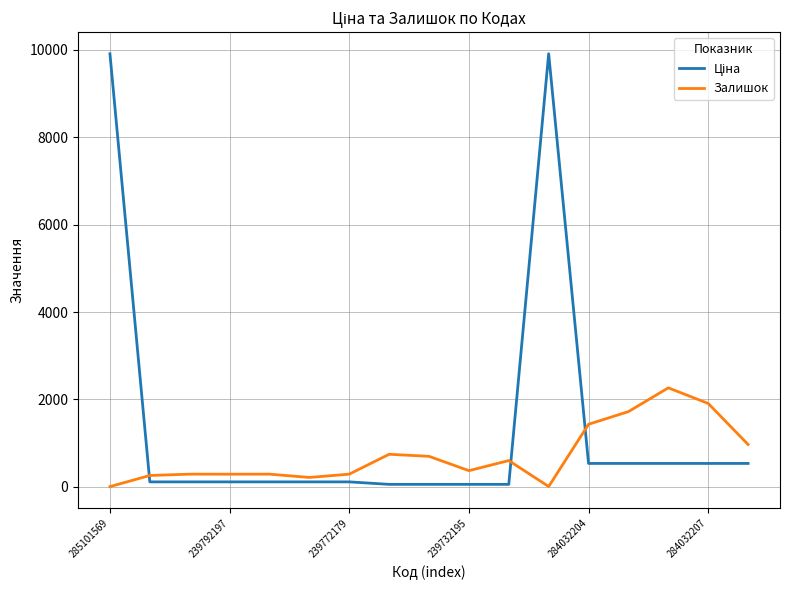

How many lines are shown in the chart?

2